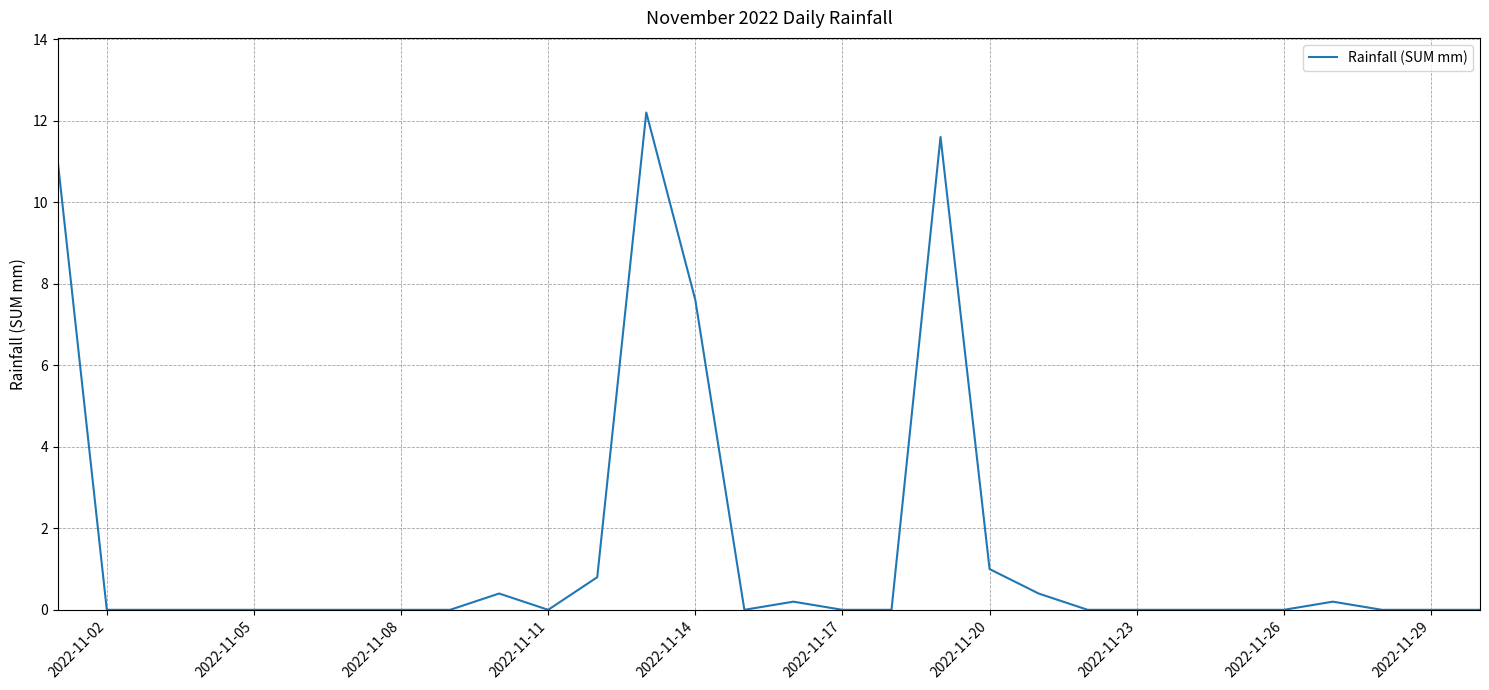

What is the difference between the maximum and minimum values?

12.2